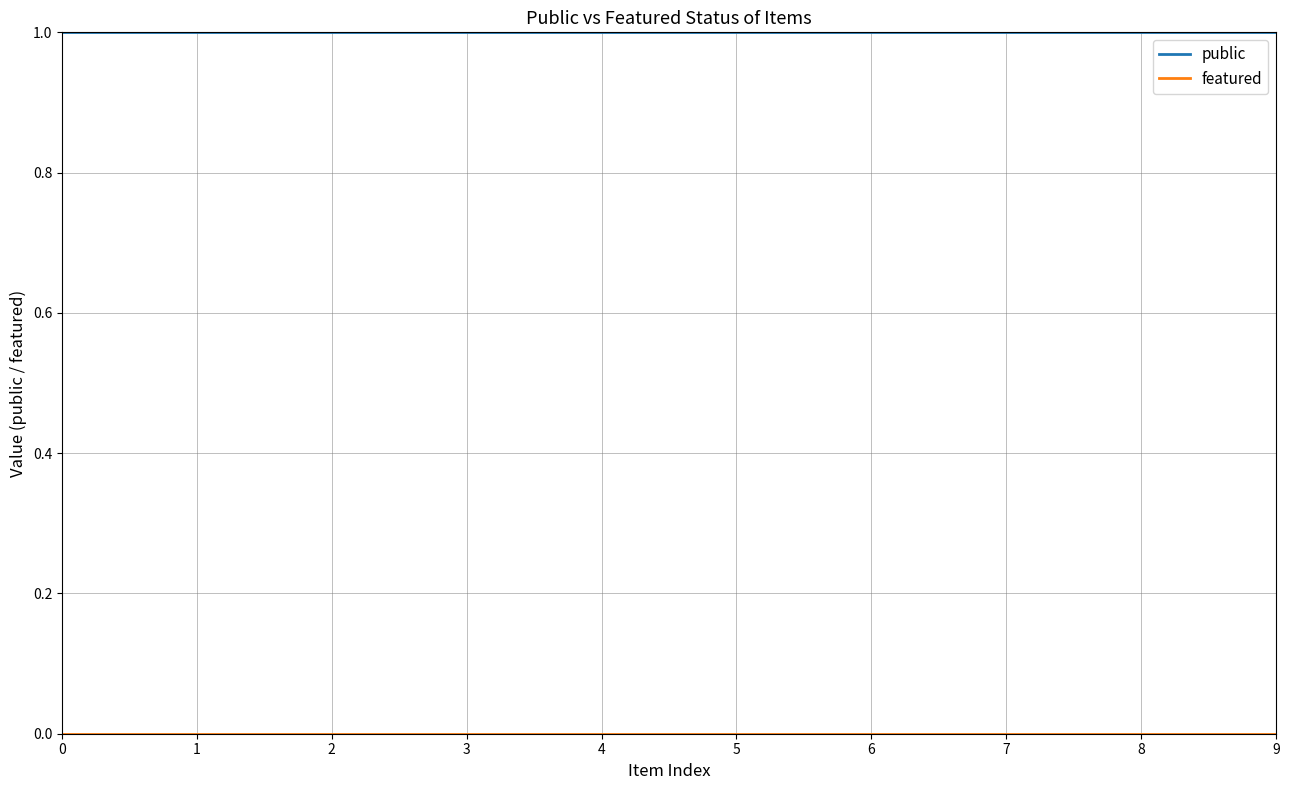

Which series has the largest total across all categories?

public